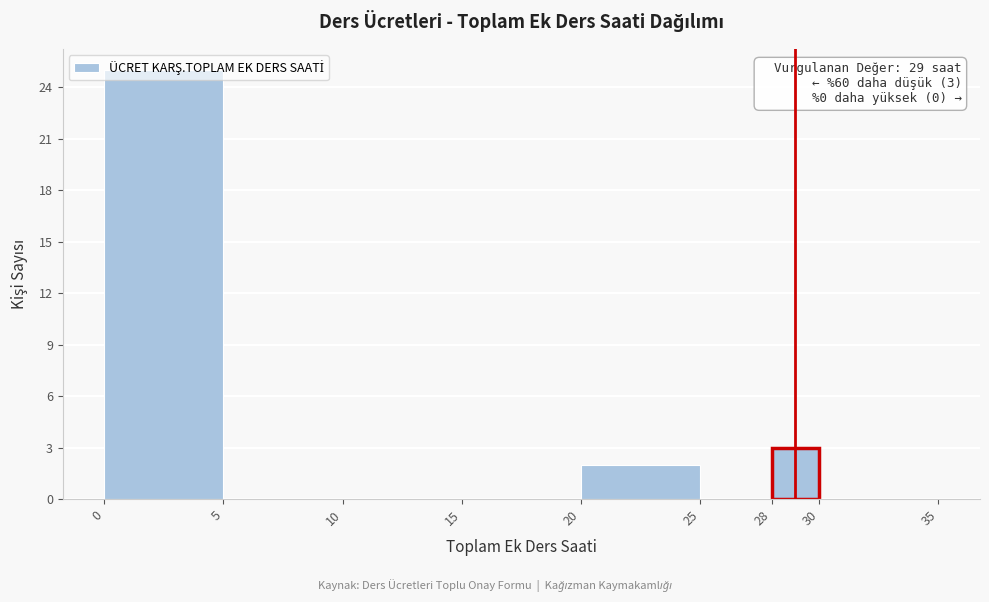

Which range on the x-axis has the tallest bar?

0 to 5